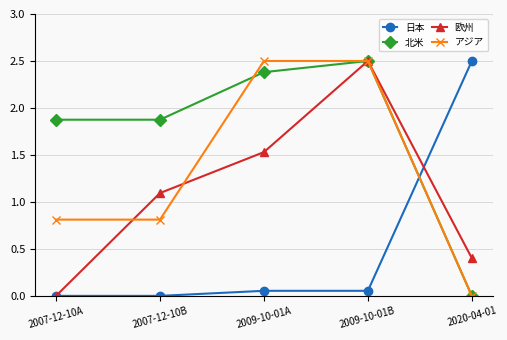

Which series changed the most between 2009-10-01A and 2009-10-01B?

欧州